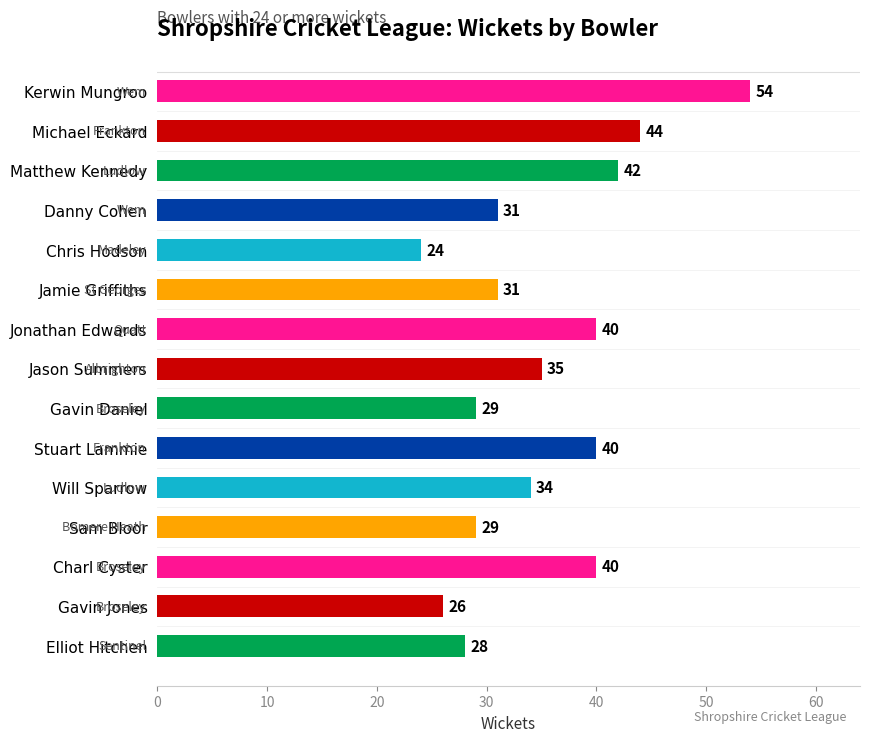

Are the bars horizontal?

Yes